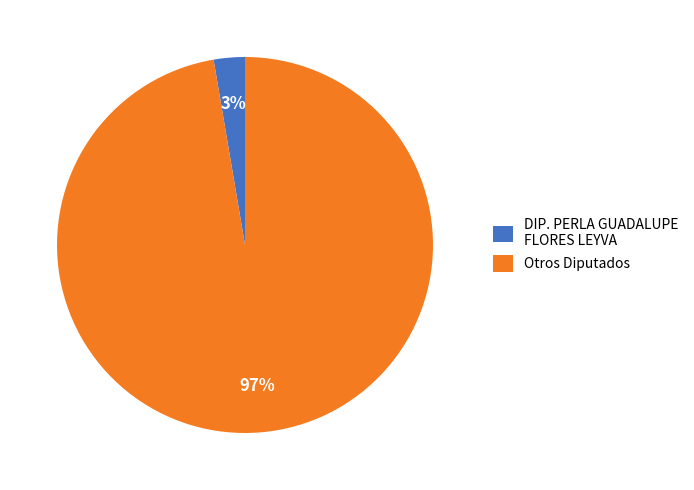

What is the smallest slice in the pie chart?

DIP. PERLA GUADALUPE FLORES LEYVA